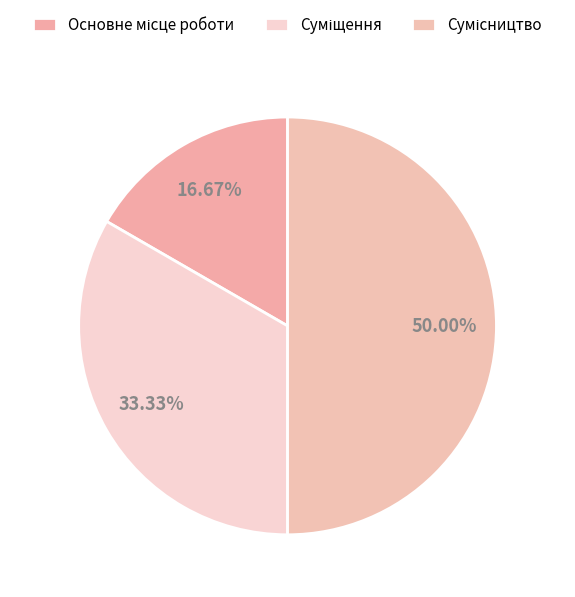

Rank the categories by value from highest to lowest.

Сумісництво, Суміщення, Основне місце роботи